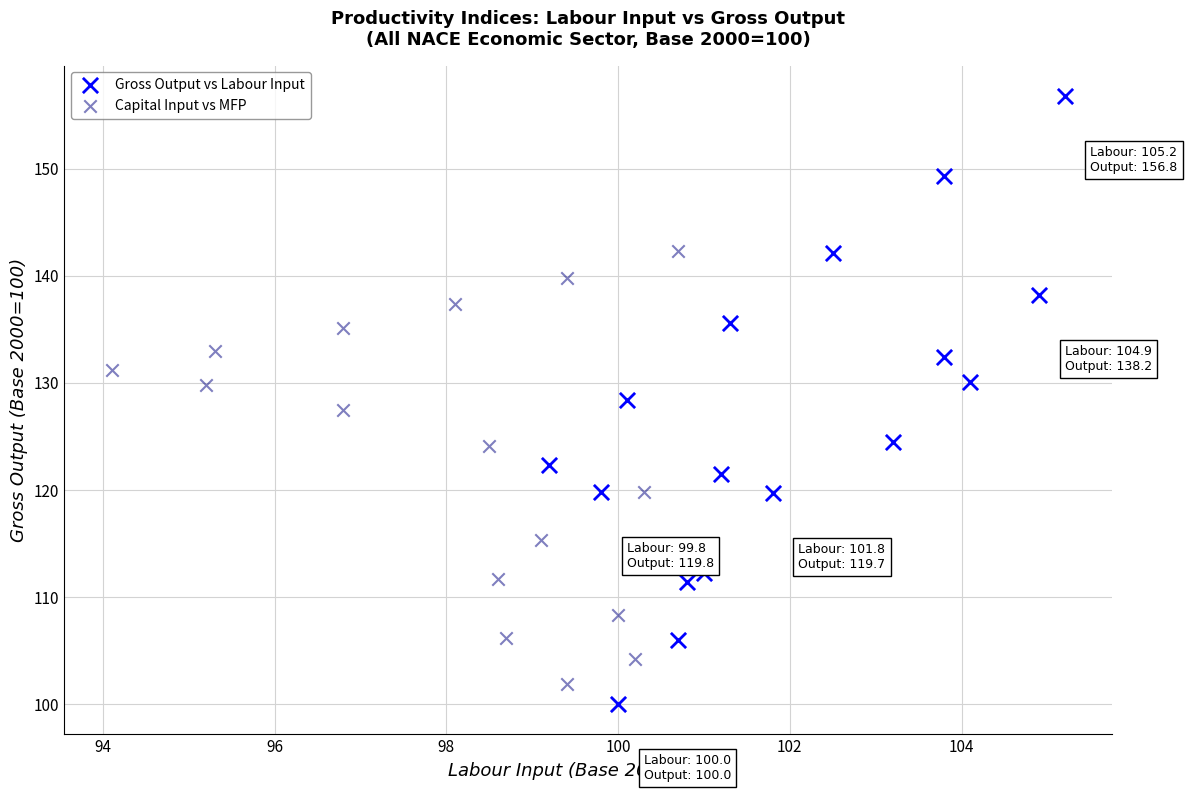

Which series has the largest Y range (max minus min)?

Gross Output vs Labour Input